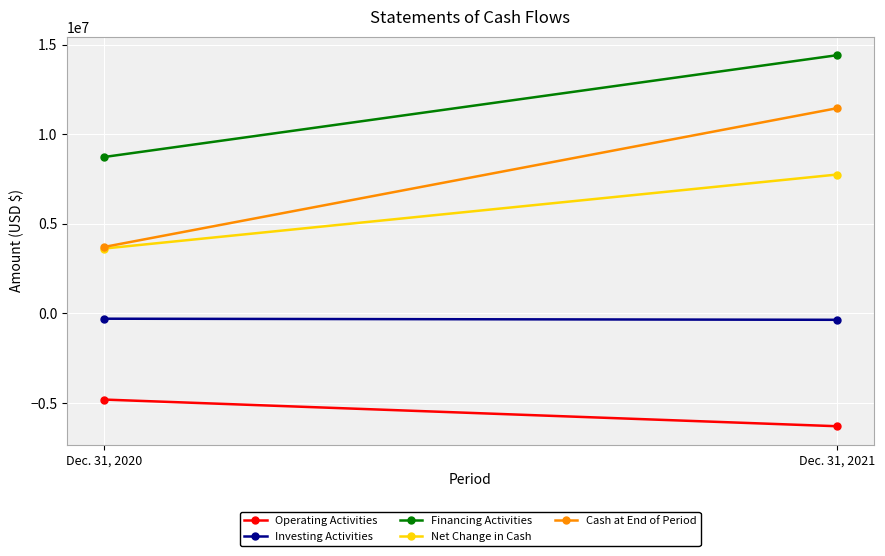

Rank the categories by Net Change in Cash value from highest to lowest.

Dec. 31, 2021, Dec. 31, 2020